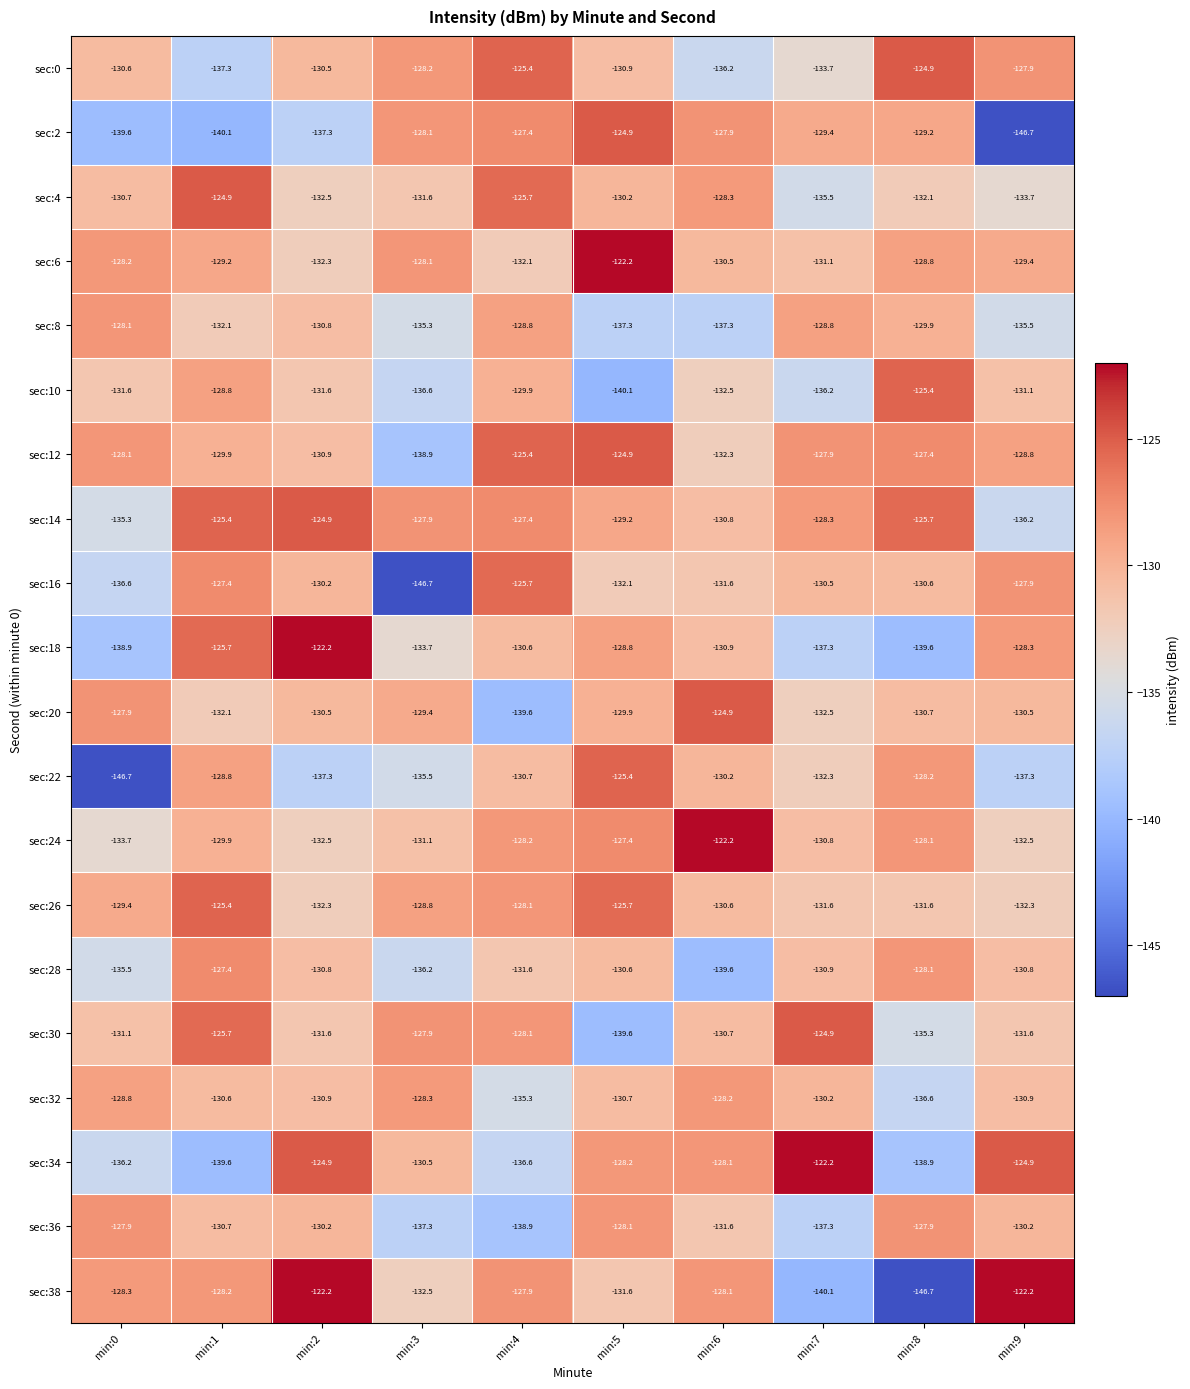

At which label does sec:32 reach its minimum?

min:8